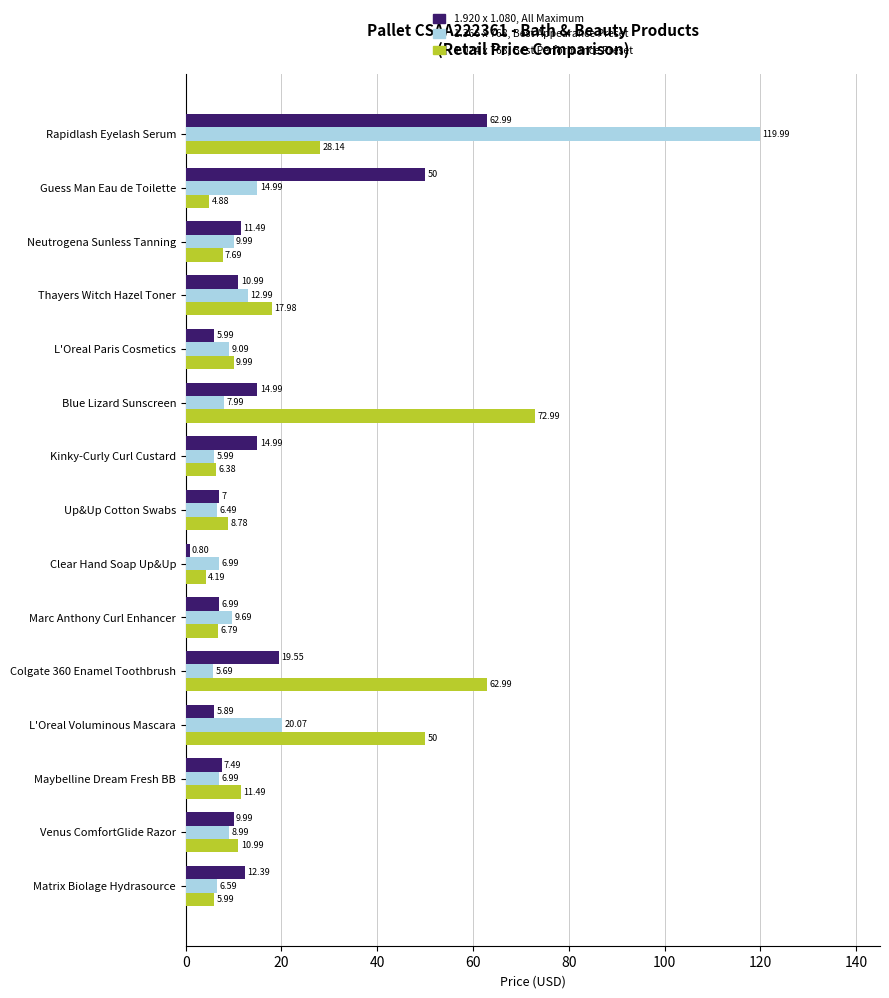

At how many categories does at least one series exceed 80?

1